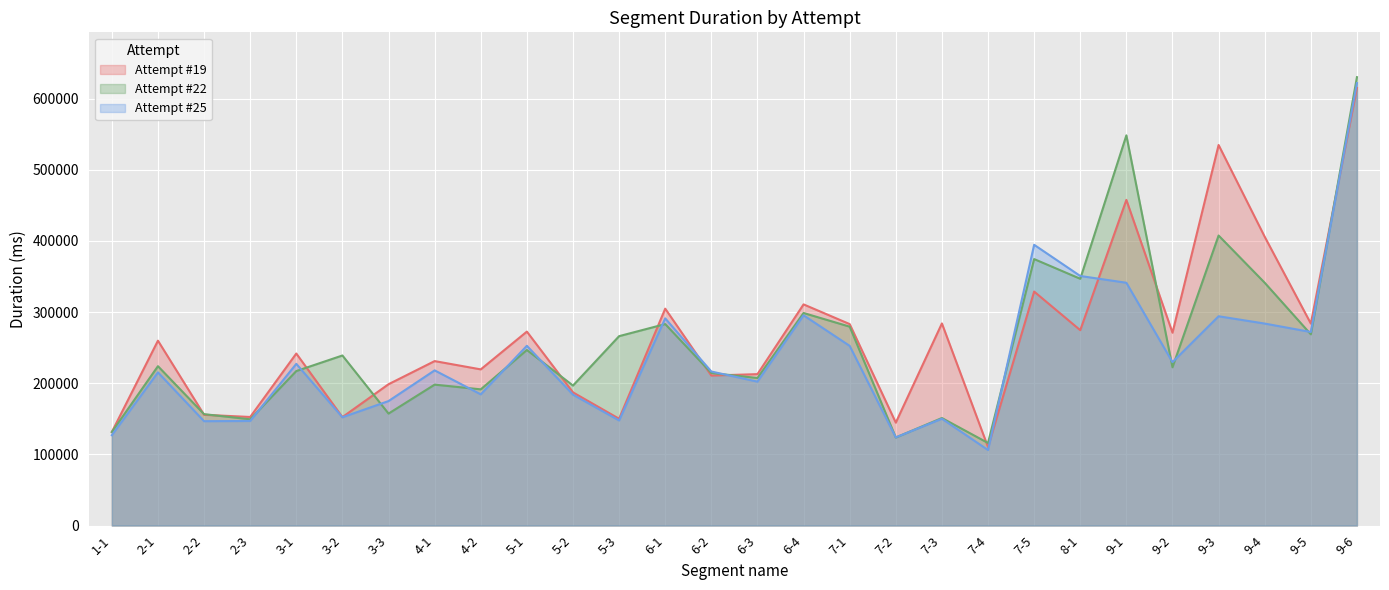

Rank the series at 2-1 from highest to lowest value.

Attempt #19, Attempt #22, Attempt #25